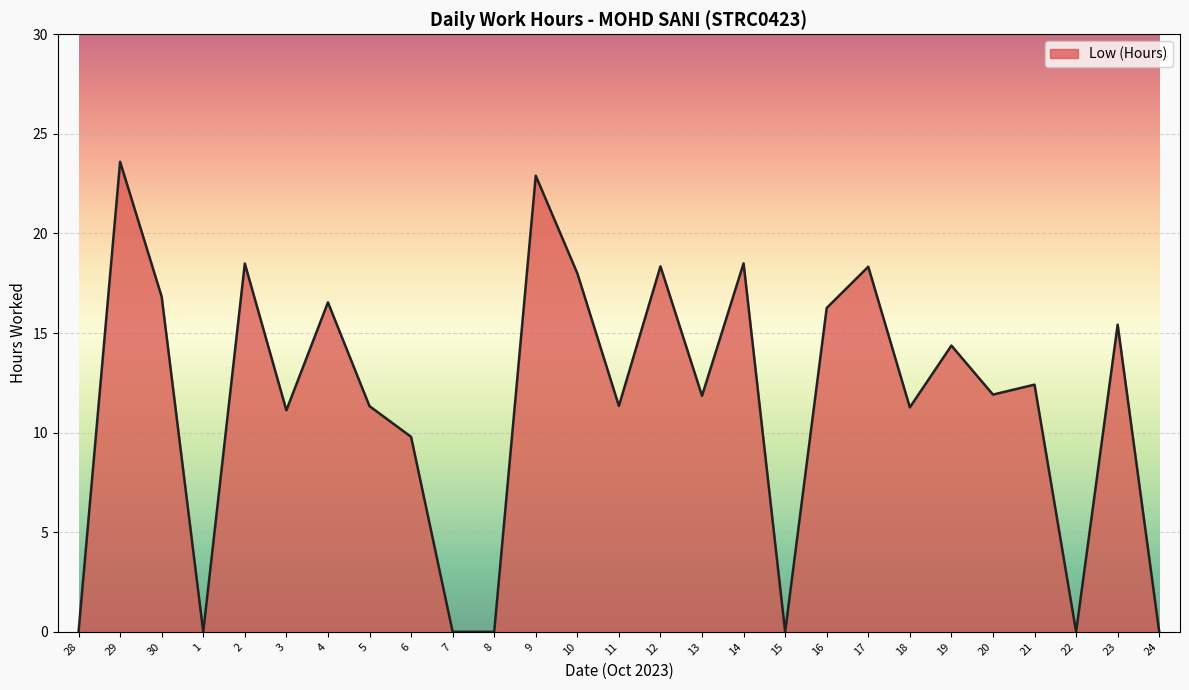

What position from the right is 24?

1